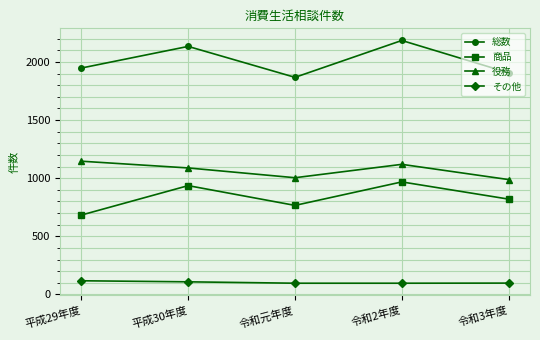

Count the number of data series in this chart.

4